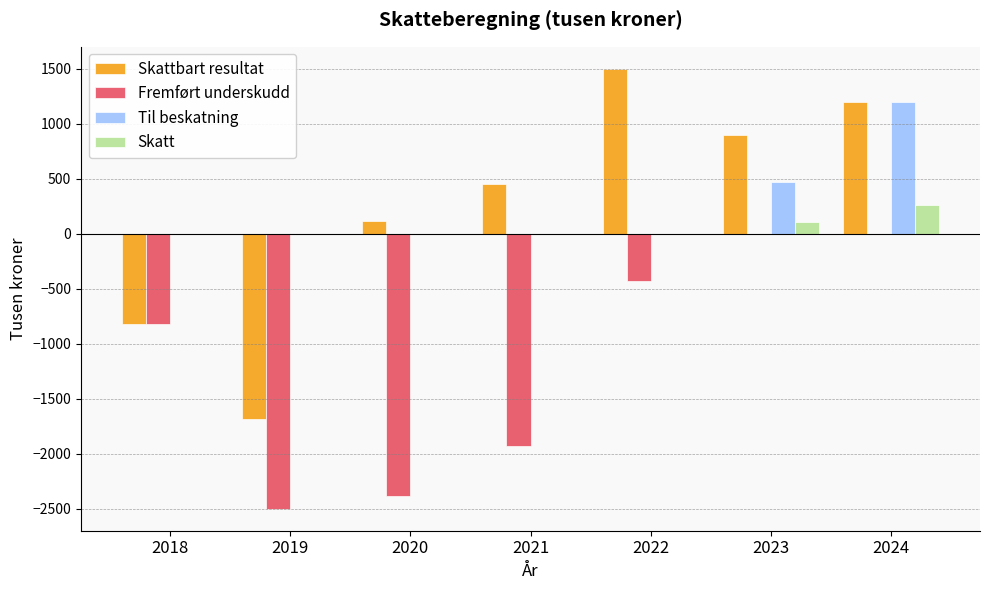

How many data points in Til beskatning are above 0?

2